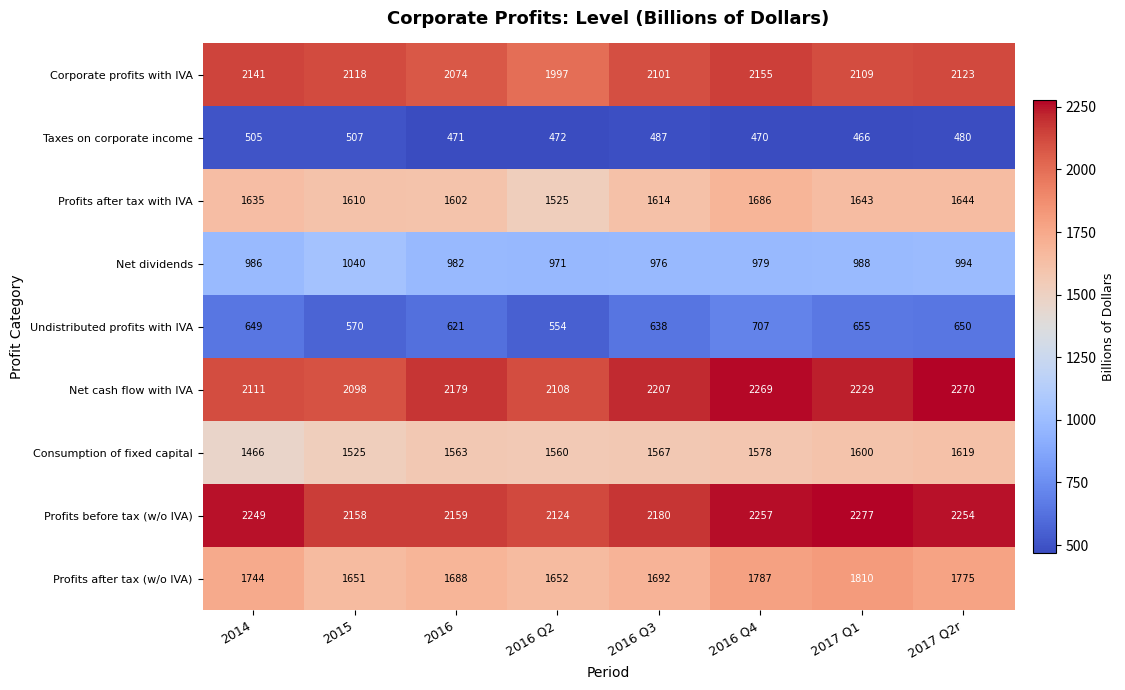

What is the sum of all Net cash flow with IVA values?

17471